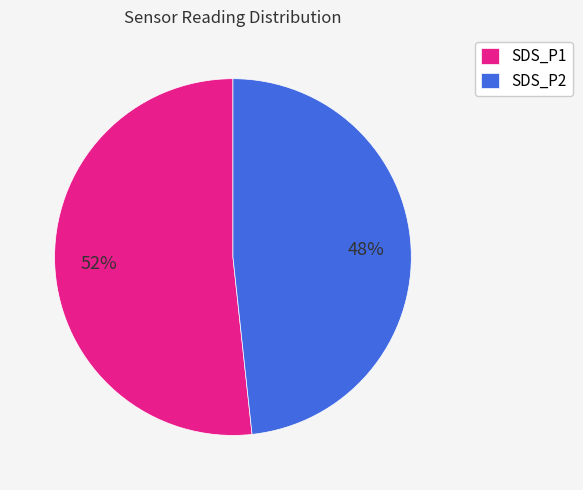

The SDS_P2 slice represents 48% of the pie. True or false?

True